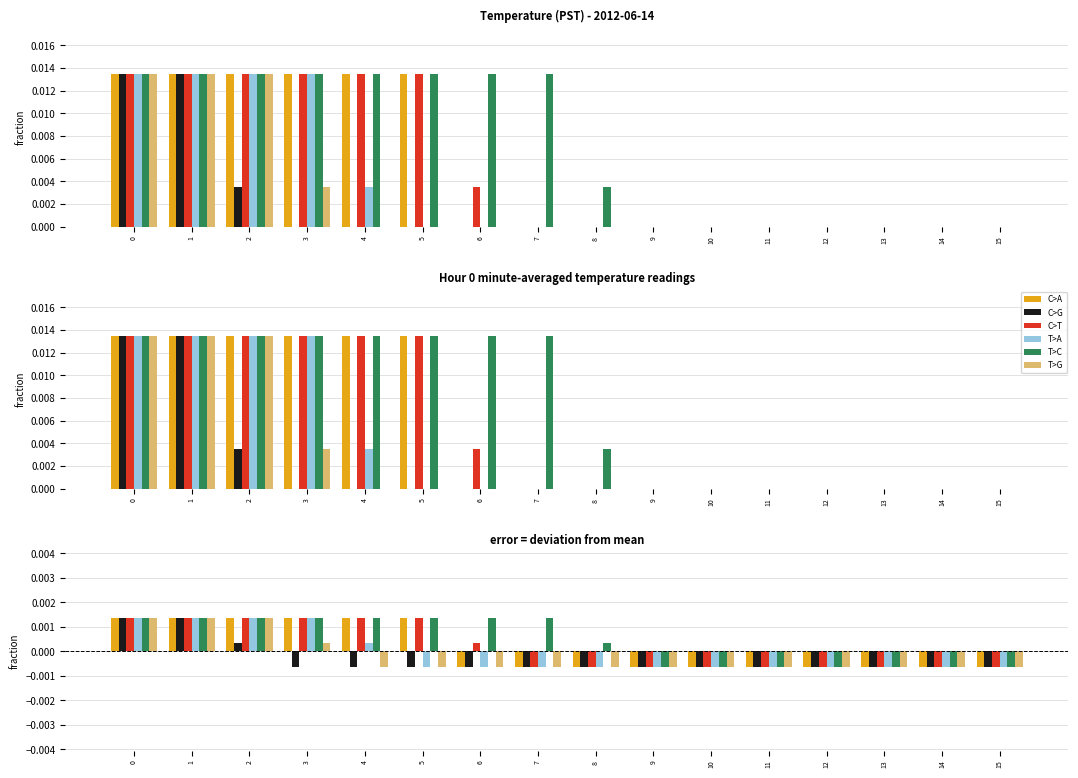

Count the C>A values in the range 0 to 1.

6